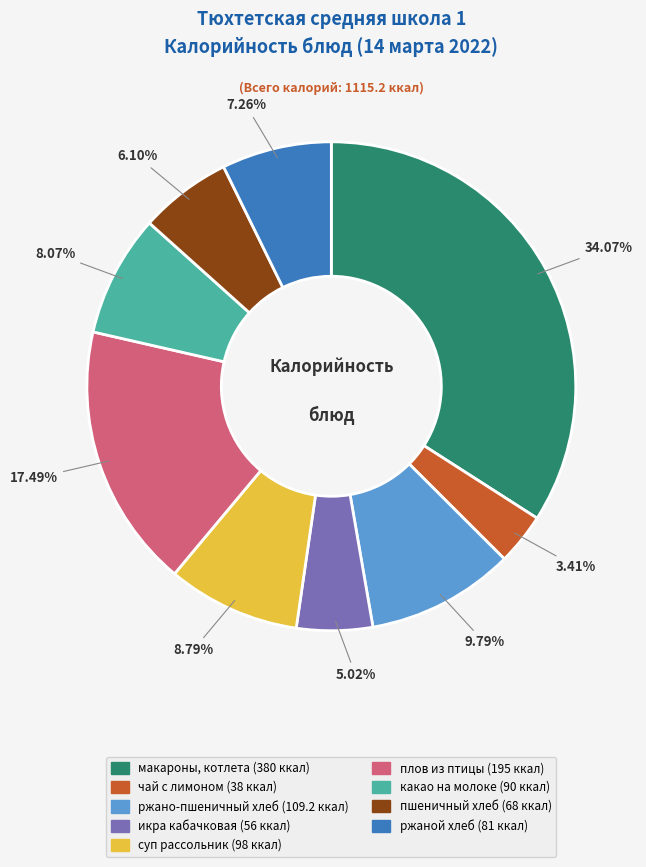

Does any single category account for the majority?

No